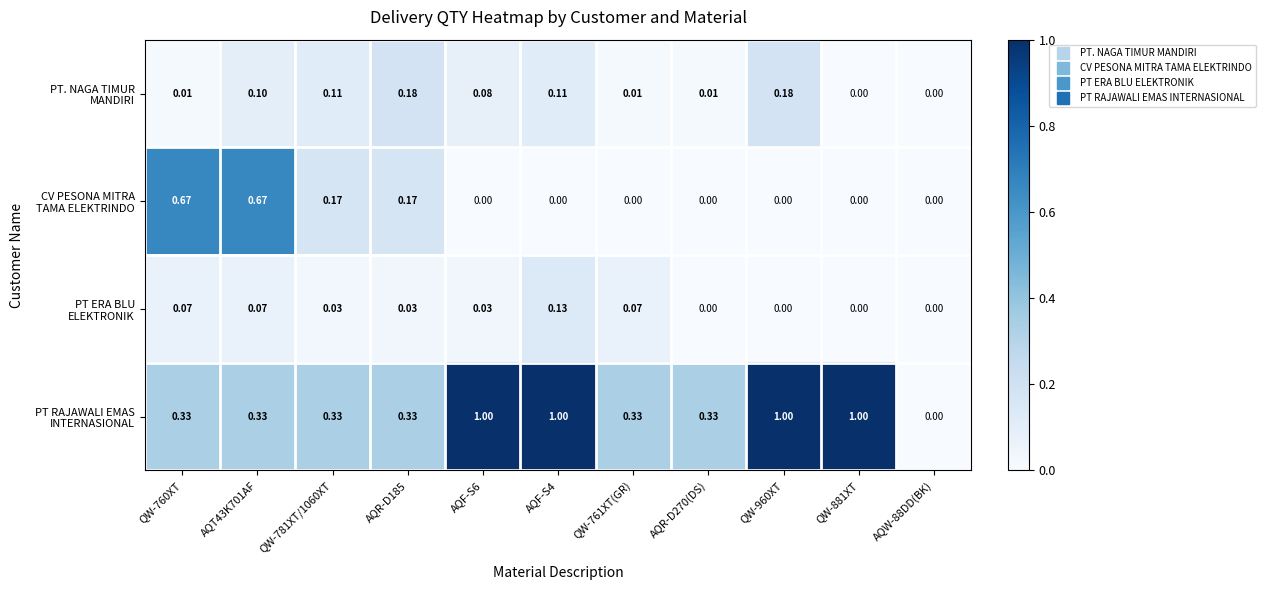

What is the difference between the highest and lowest values at AQF-S6?

1.0